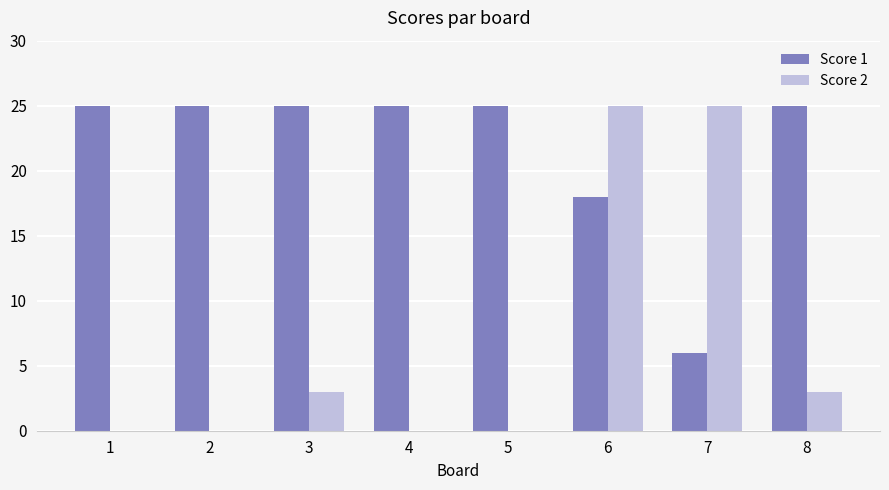

What are all the series names shown in the legend?

Score 1, Score 2